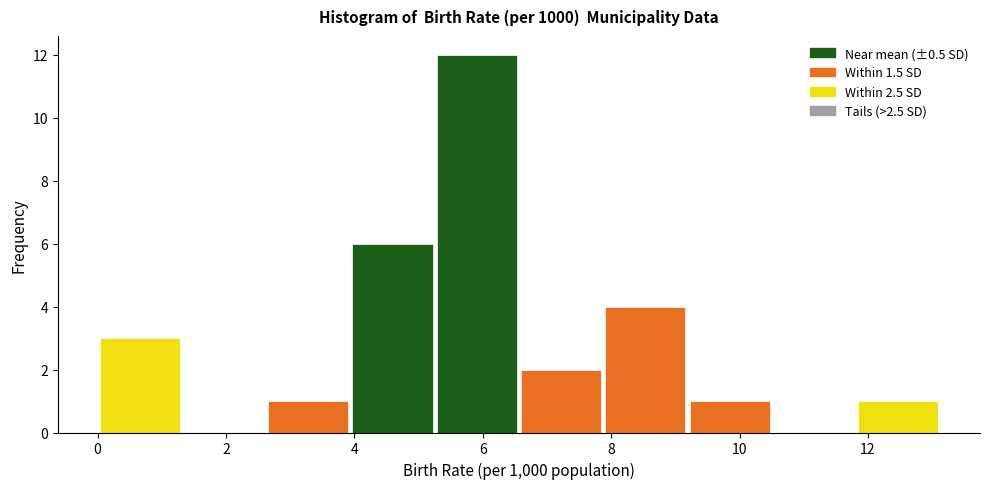

What is the height of the bar covering 5.2 to 6.6 on the x-axis? Neither the bar edges nor the heights are printed on the chart, so give them approximately, as read against the axes.

12